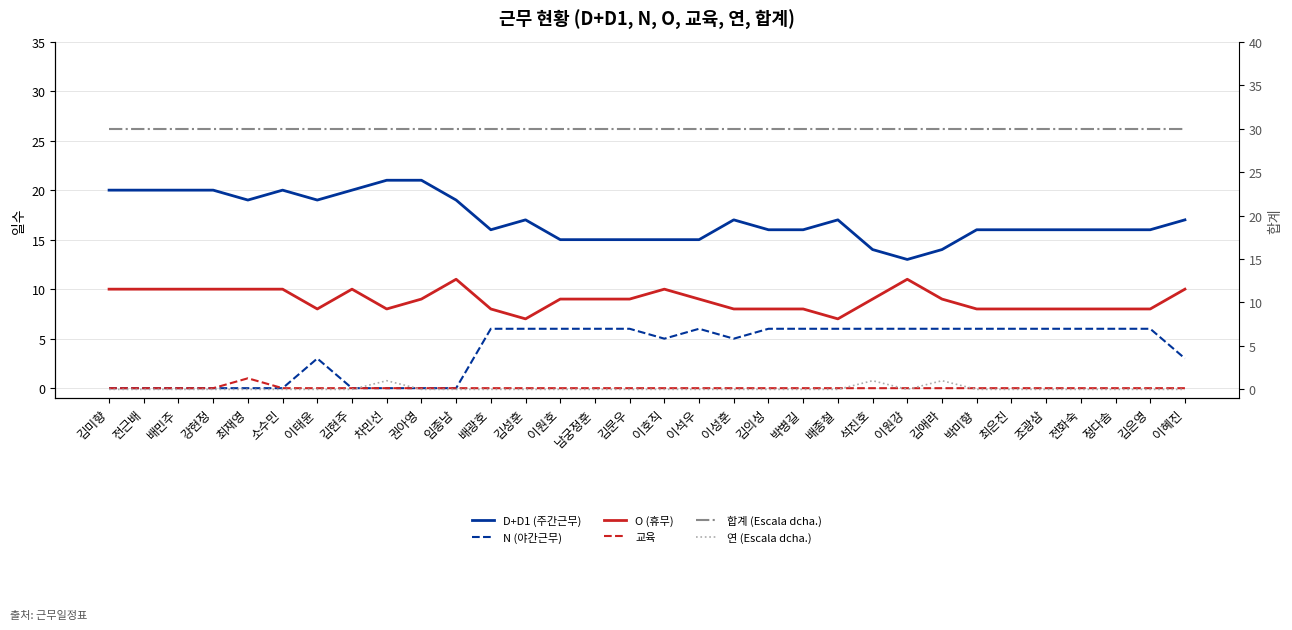

Which label corresponds to the smallest value in the chart?

김미향